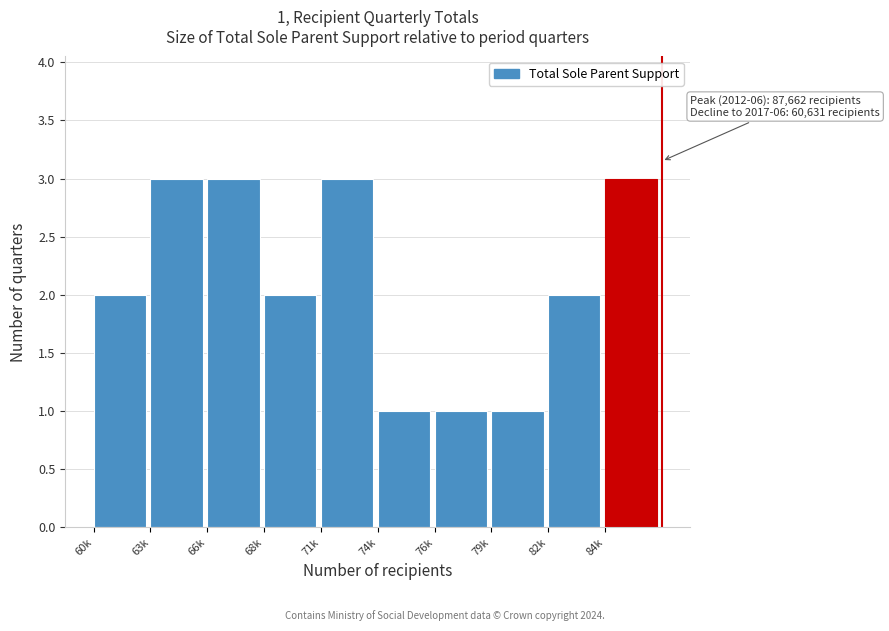

Reading left to right, list all the values displayed in this chart.

2	3	3	2	3	1	1	1	2	3